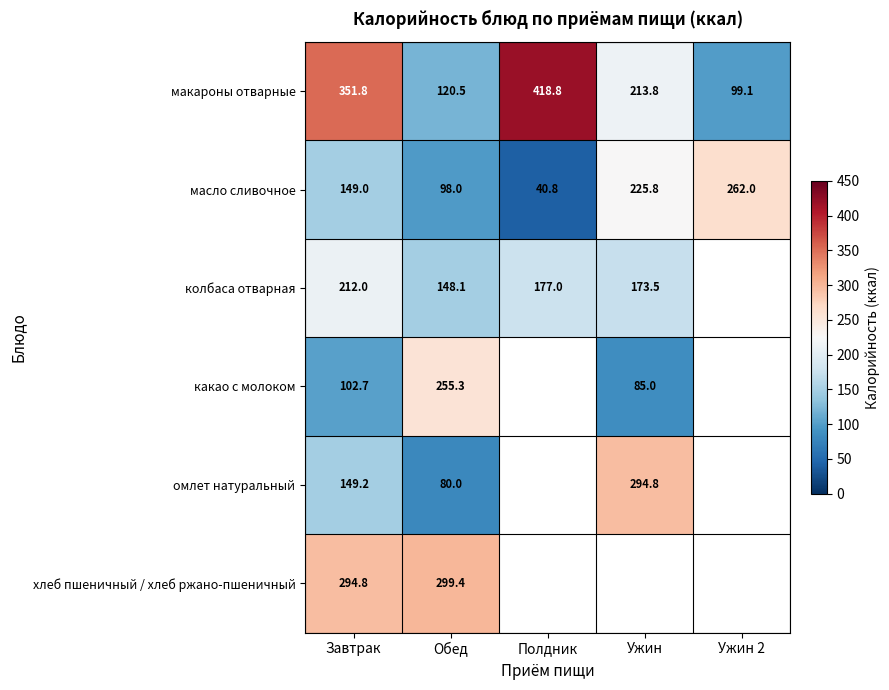

What is the average value of the масло сливочное series?

155.1